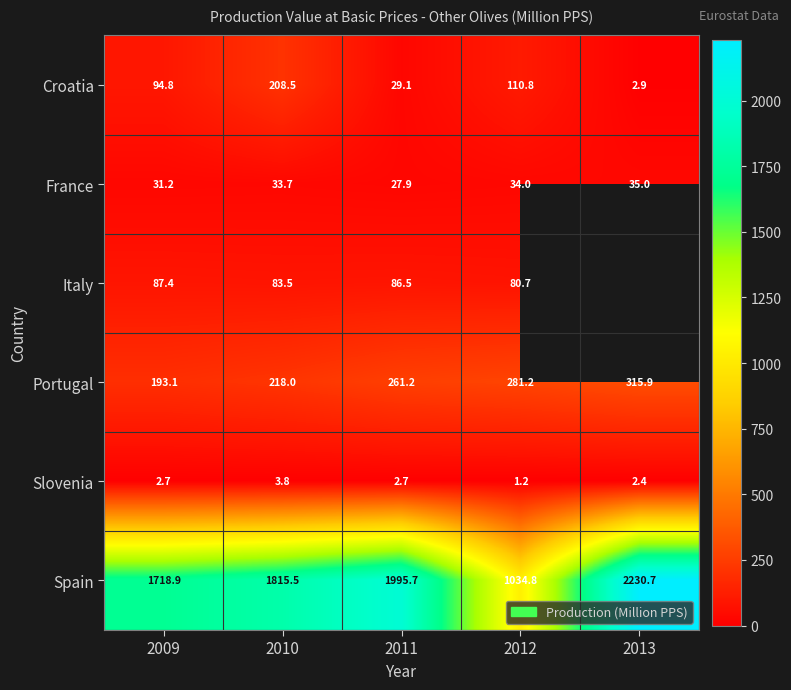

Read the Spain value at 2010.

1815.5